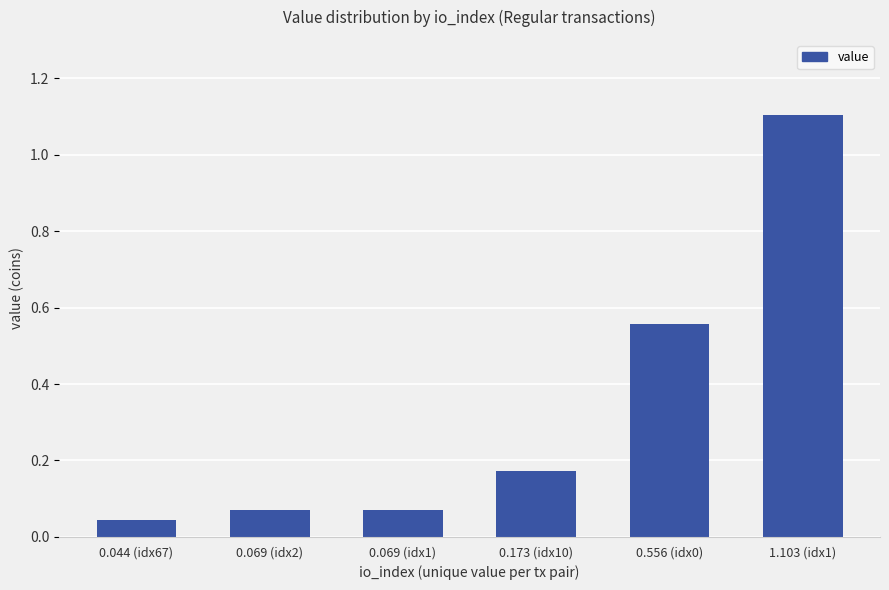

What is the greatest value displayed?

1.1